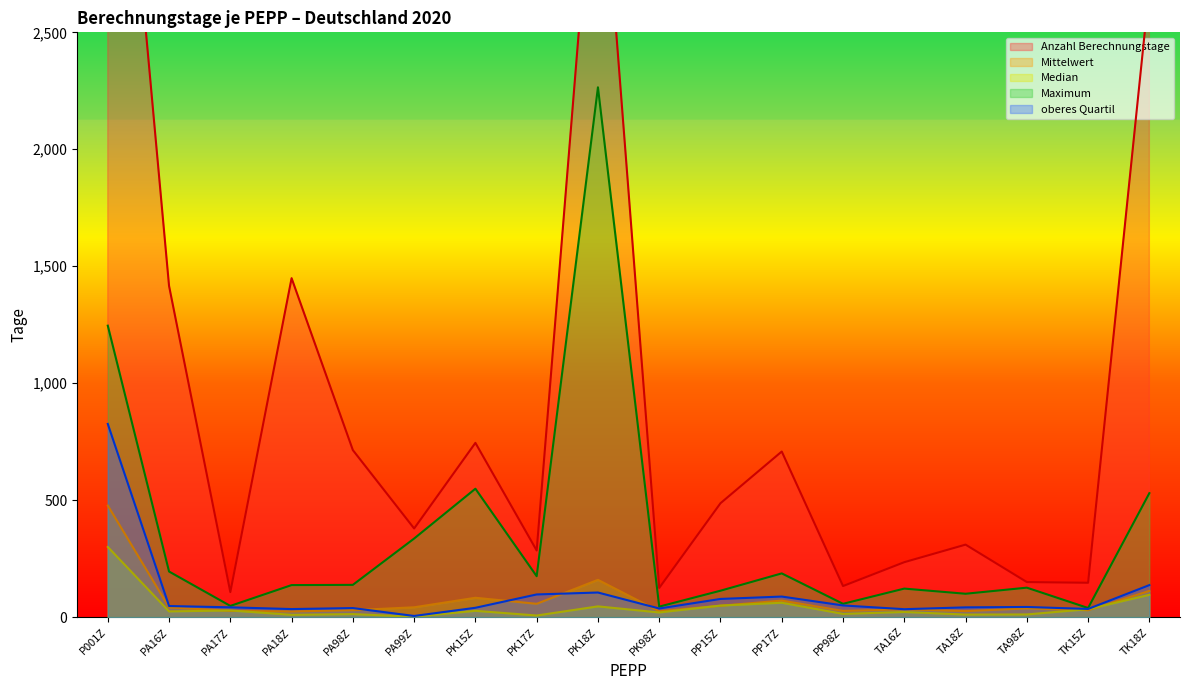

True or false: Maximum and oberes Quartil cross at least once.

False